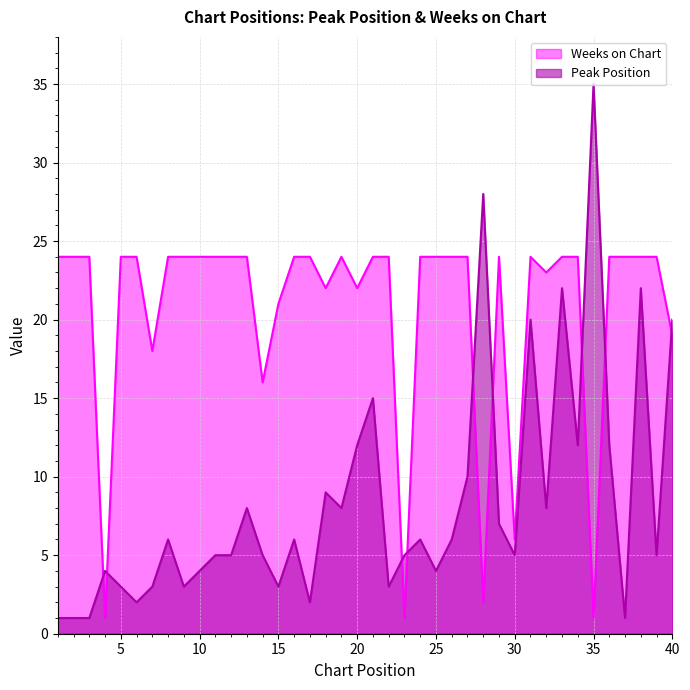

Which category has the highest value in the Weeks on Chart series?

1